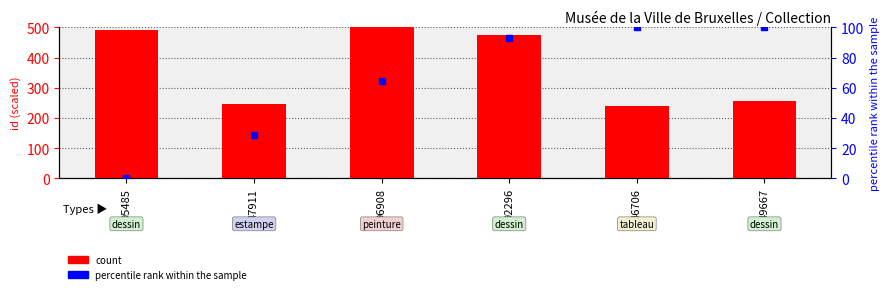

What are all the series names shown in the legend?

count, percentile rank within the sample